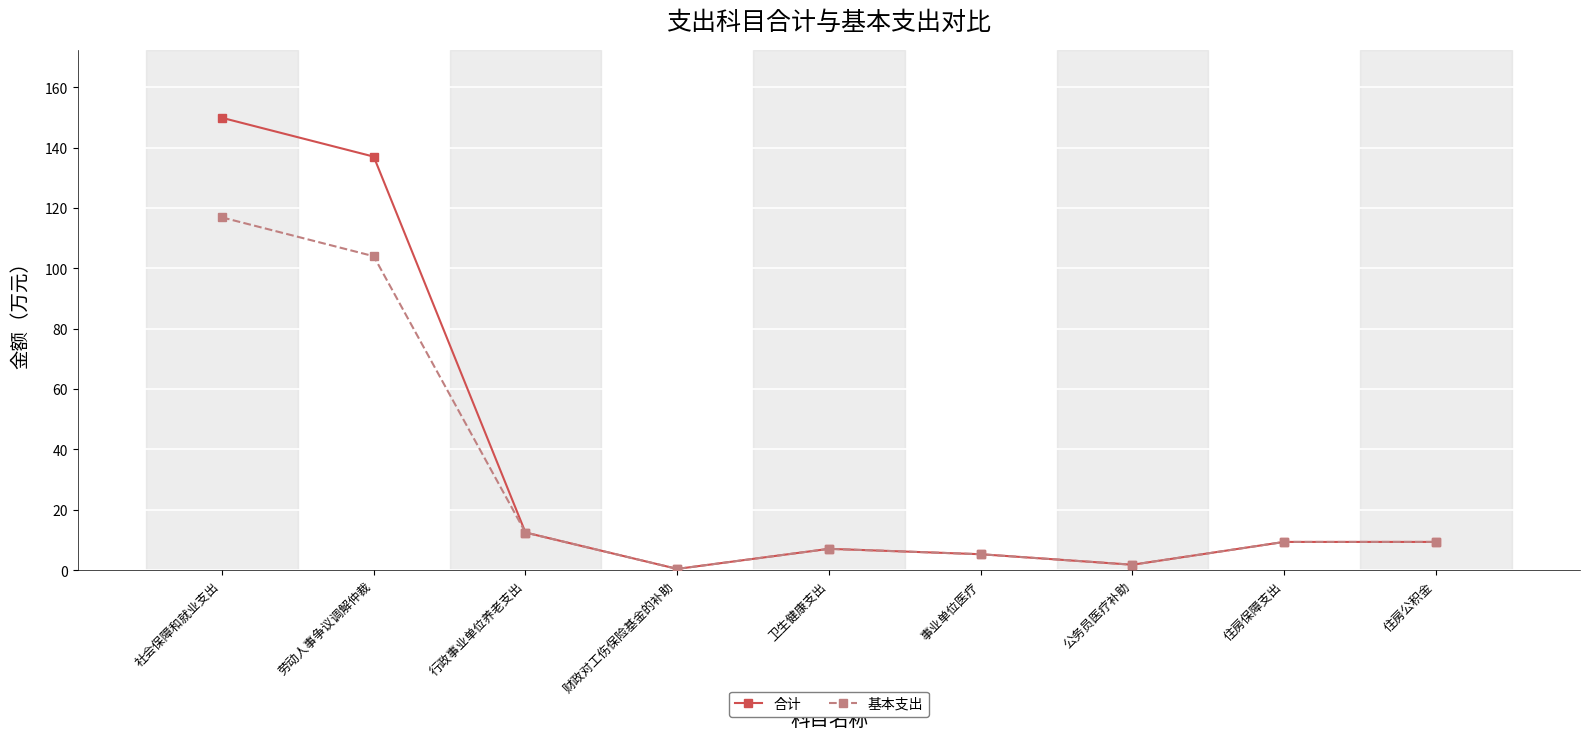

How many categories are shown in the chart?

9